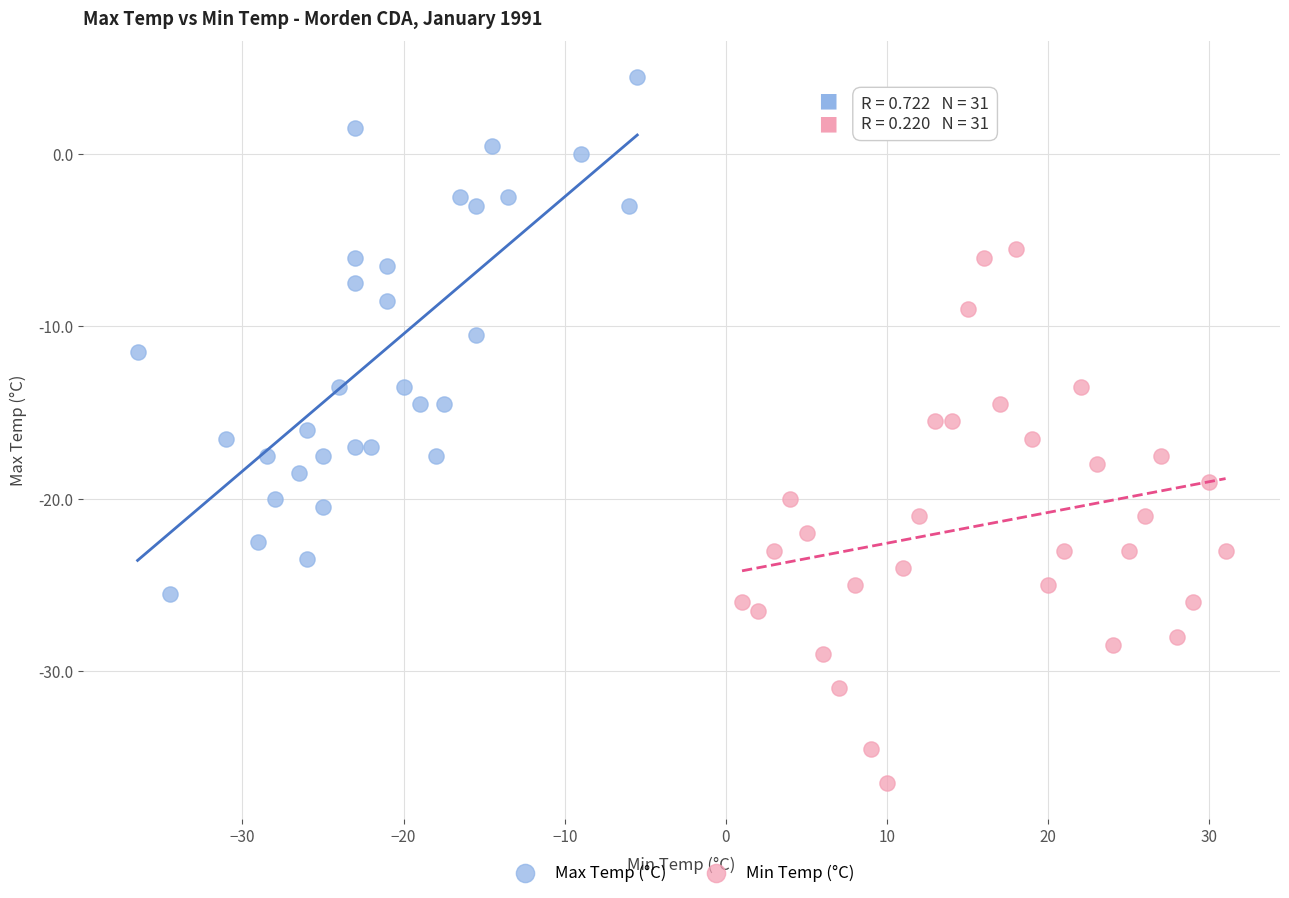

Which series contains the highest Y value?

Max Temp (°C)